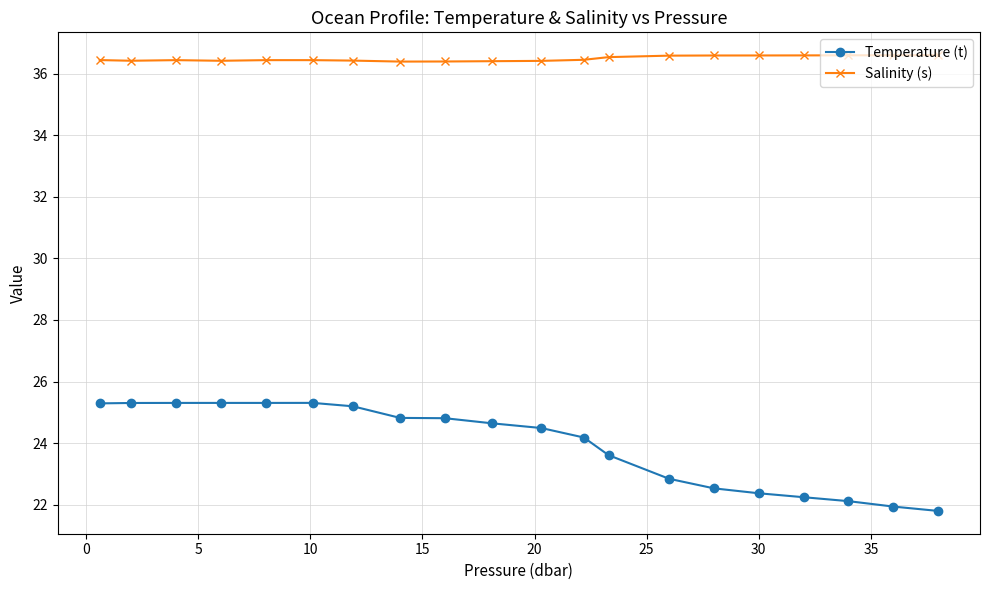

Which series has the largest total across all categories?

Salinity (s)